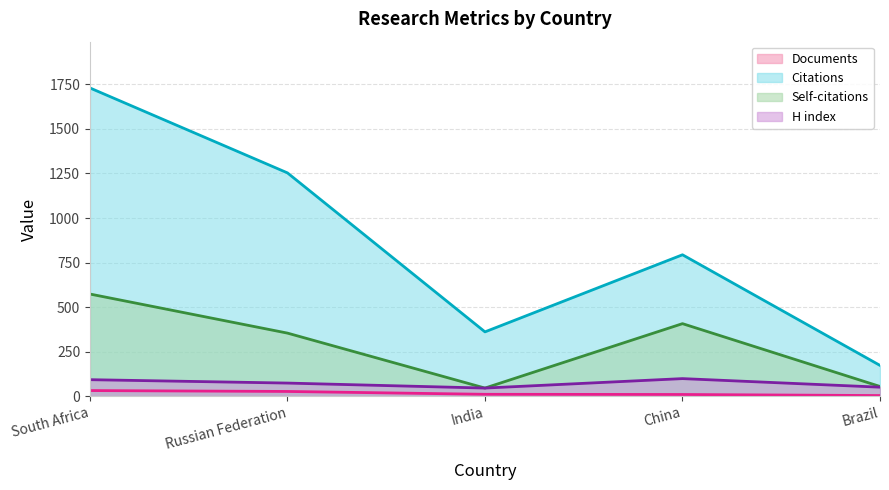

Reading left to right, what are all the values shown in this chart?

Documents: South Africa=33	Russian Federation=28	India=12	China=11	Brazil=5
Citations: South Africa=1729	Russian Federation=1253	India=362	China=794	Brazil=174
Self-citations: South Africa=574	Russian Federation=355	India=47	China=408	Brazil=56
H index: South Africa=94	Russian Federation=75	India=47	China=100	Brazil=52